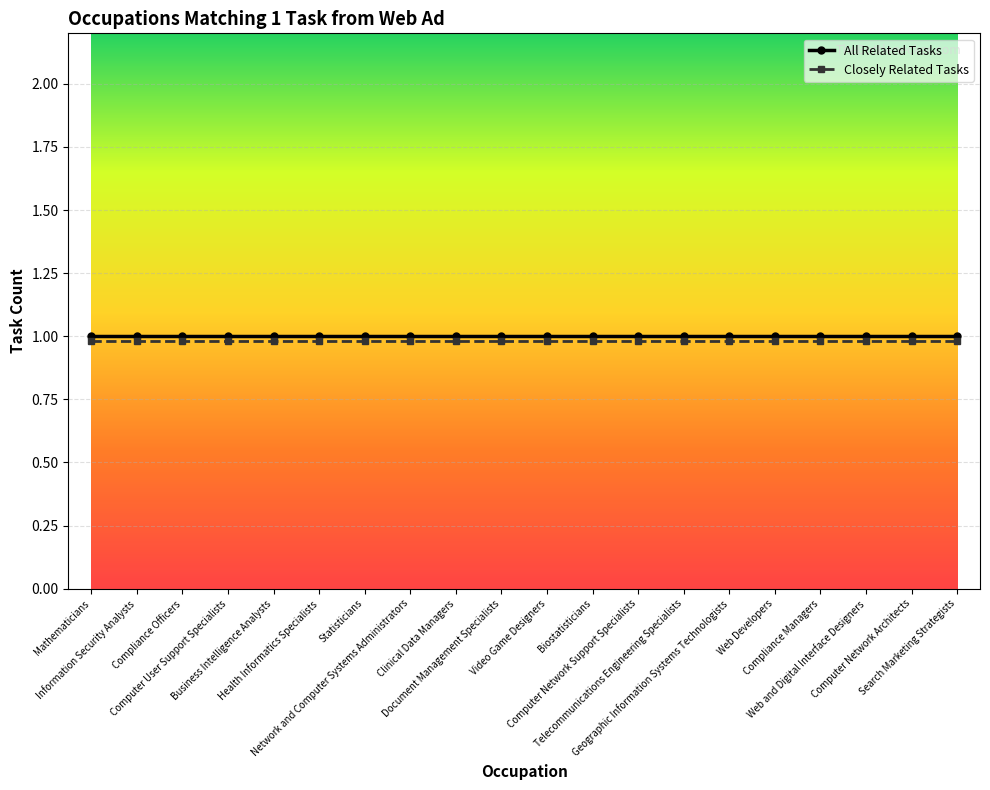

What is the value of the All Related Tasks point at the 17th from the left?

1.0